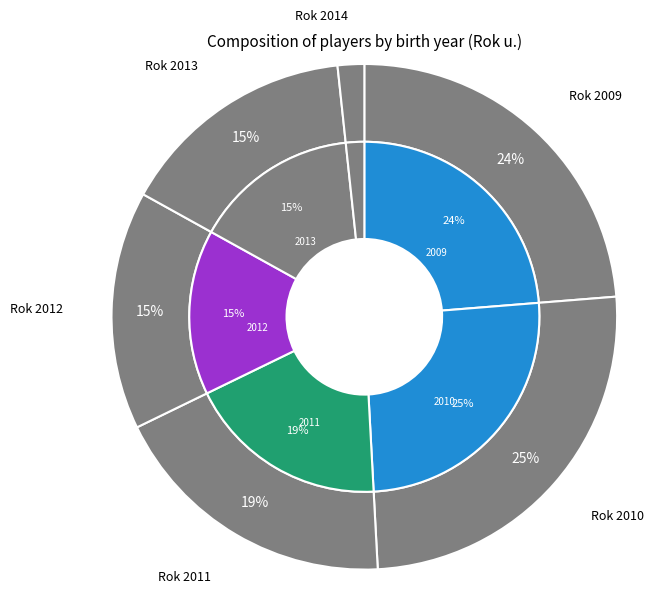

To the nearest percent, what portion does 2013 represent?

15%